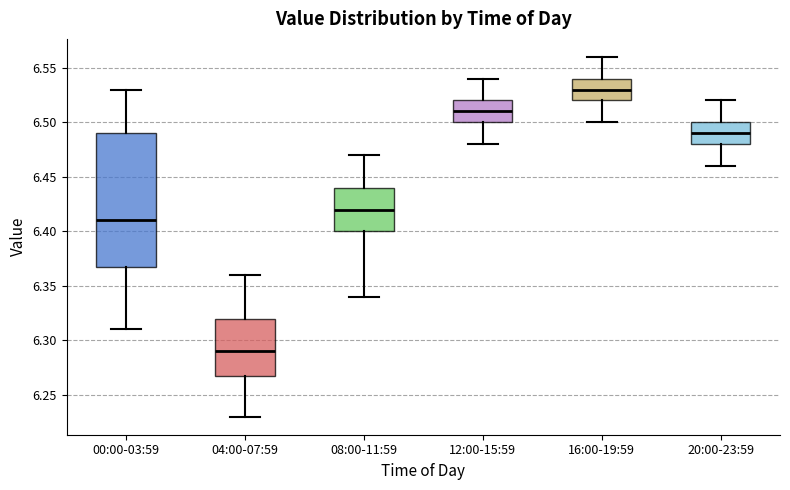

Which box's median line is the highest?

16:00-19:59